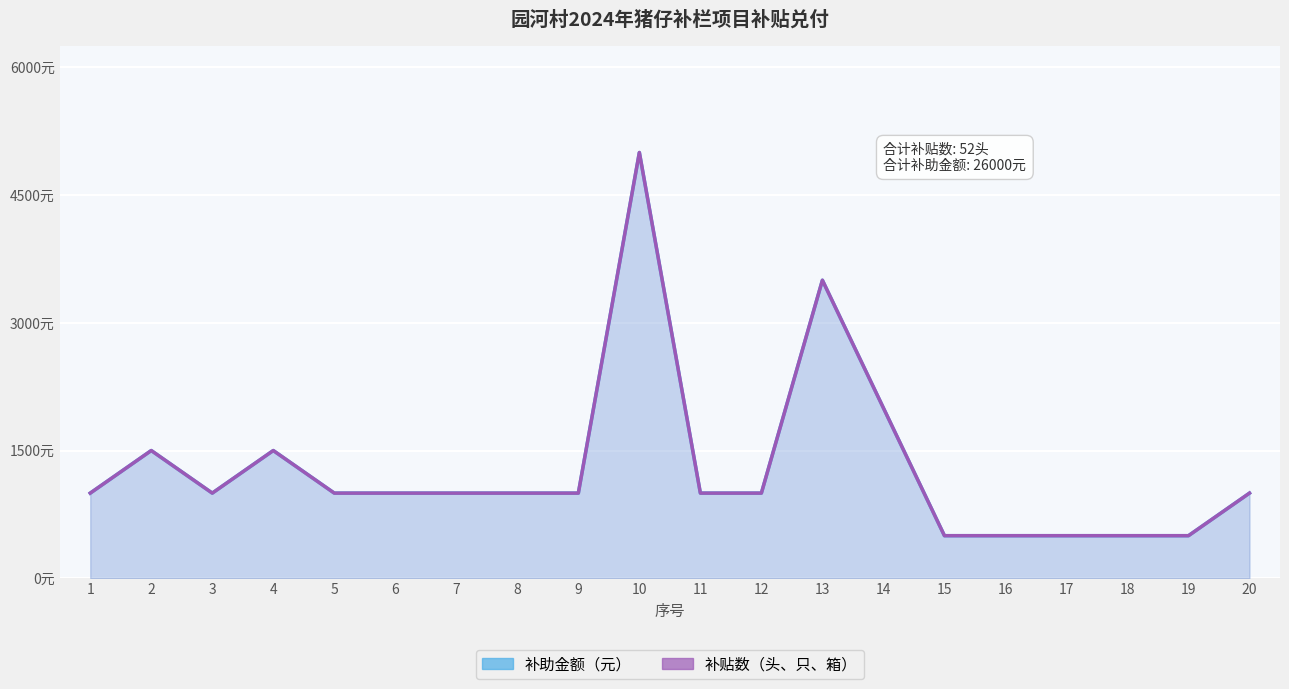

At which category does 补助金额（元） reach its first local valley?

3